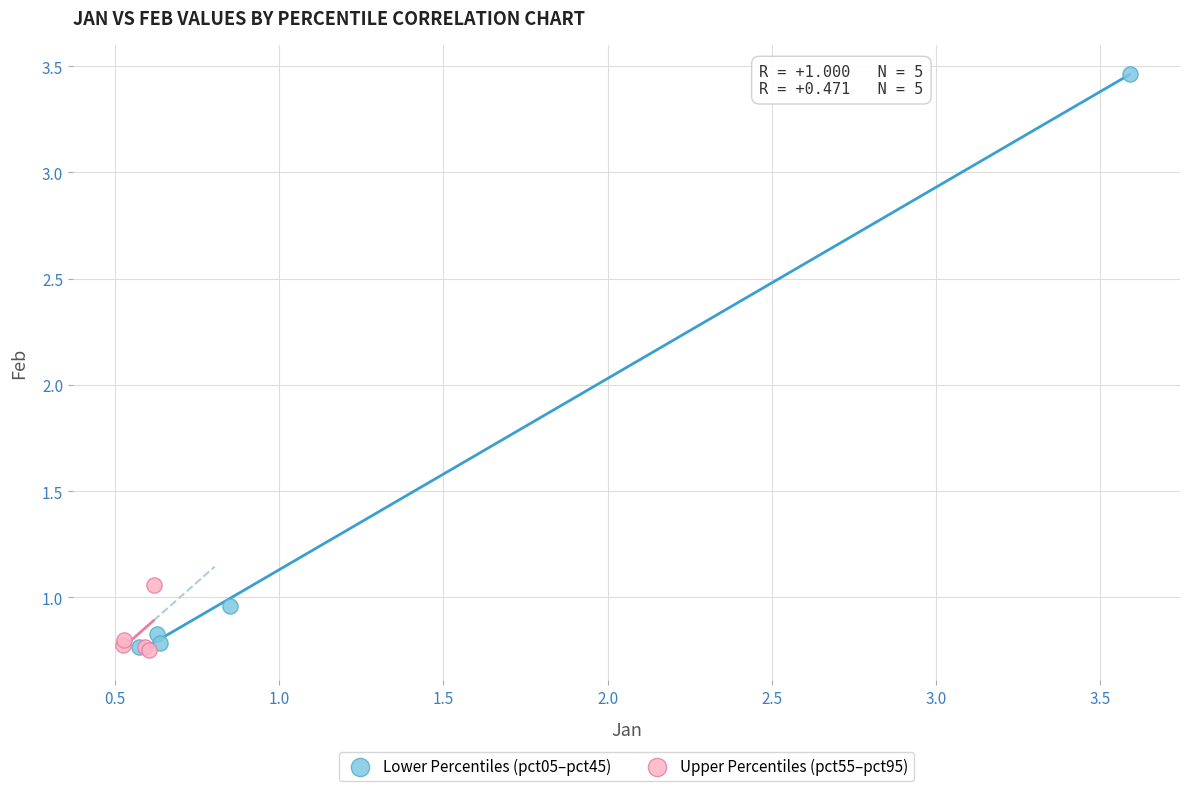

Which series contains the highest Y value?

Lower Percentiles (pct05–pct45)